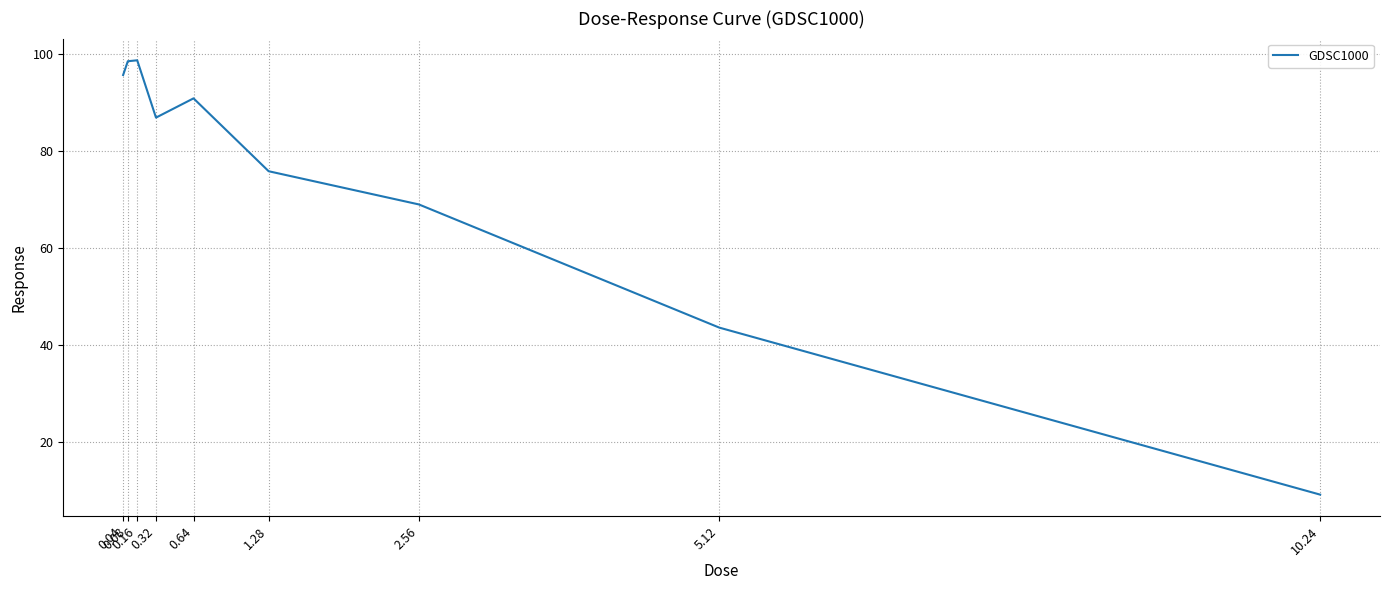

The chart shows a value of 75.8 at 1.28. True or false?

True